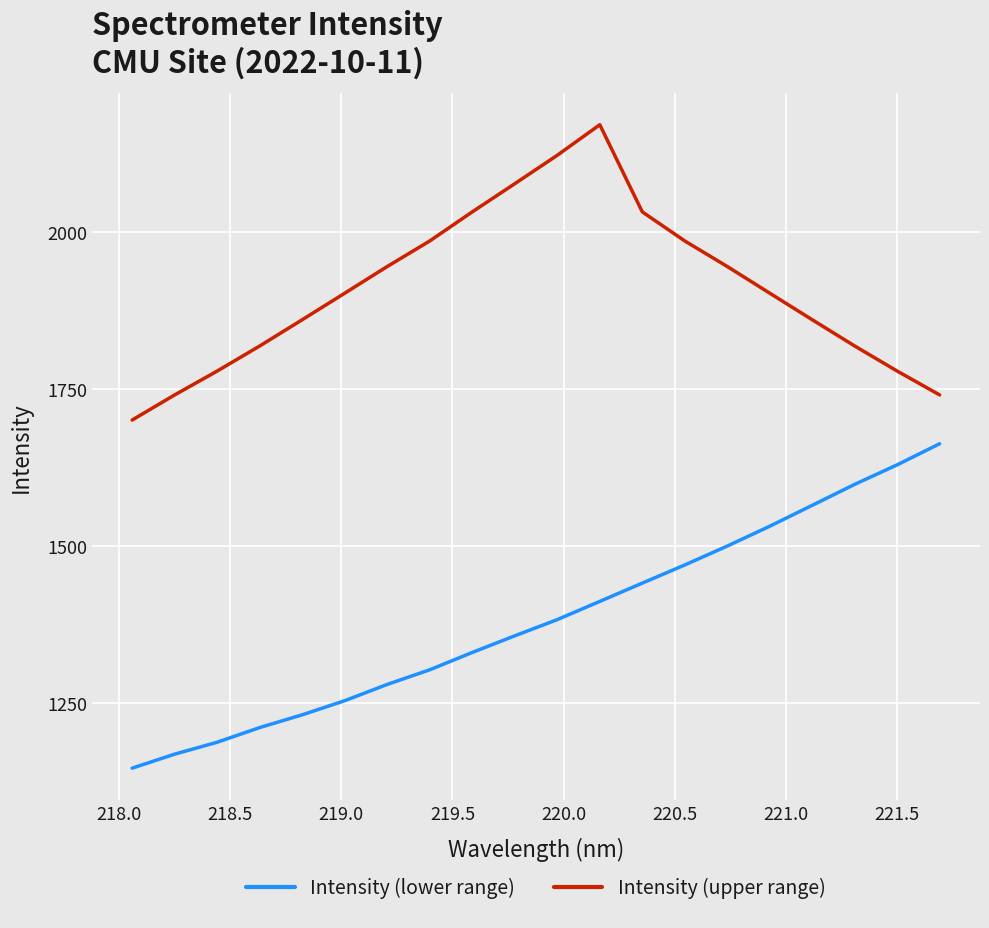

What is the greatest value displayed?

2171.3